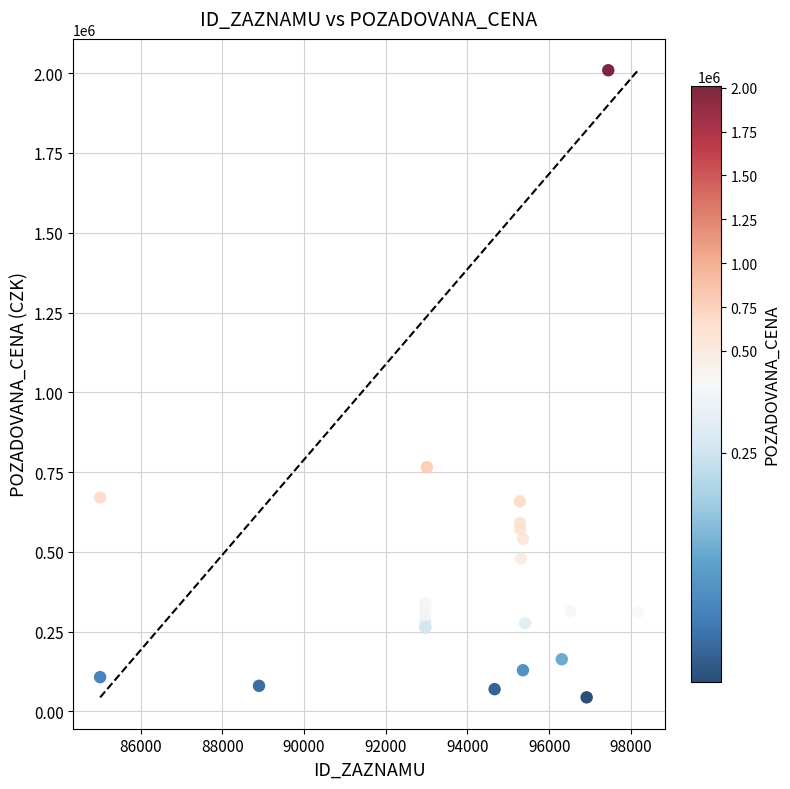

What Y value in the scatter plot is closest to 1026525?

765080